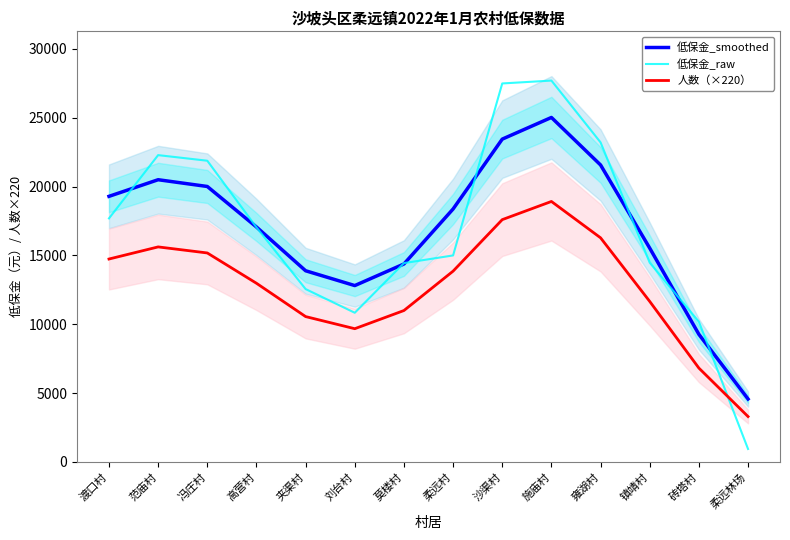

At which category is the sum across all series the highest?

施庙村